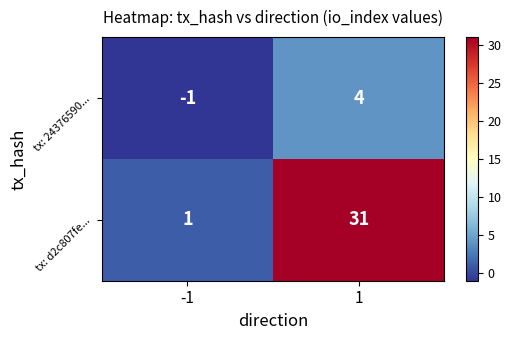

List the series in order of their overall mean, highest first.

tx: d2c807fe..., tx: 24376590...